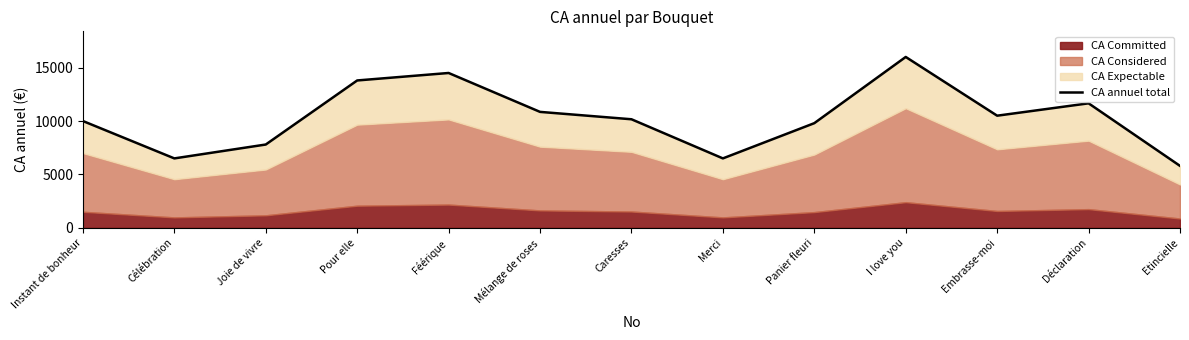

Does the chart display data point markers on the line(s)?

No